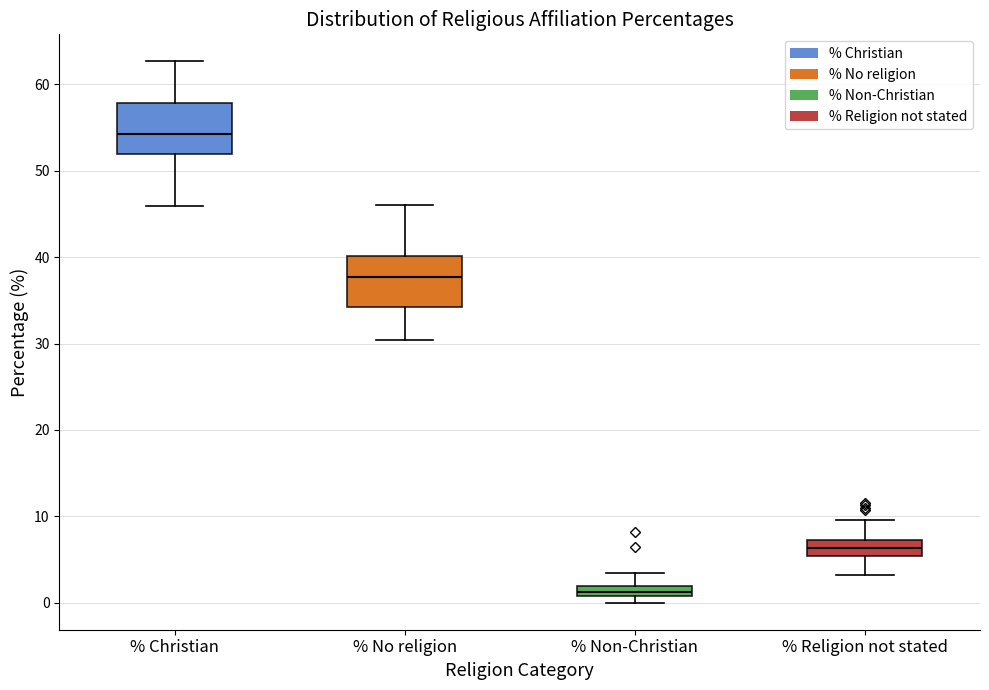

Where is the lower edge of the box for % Religion not stated on the y-axis? The values are not printed on the chart, so give them approximately, as read against the axis.

5